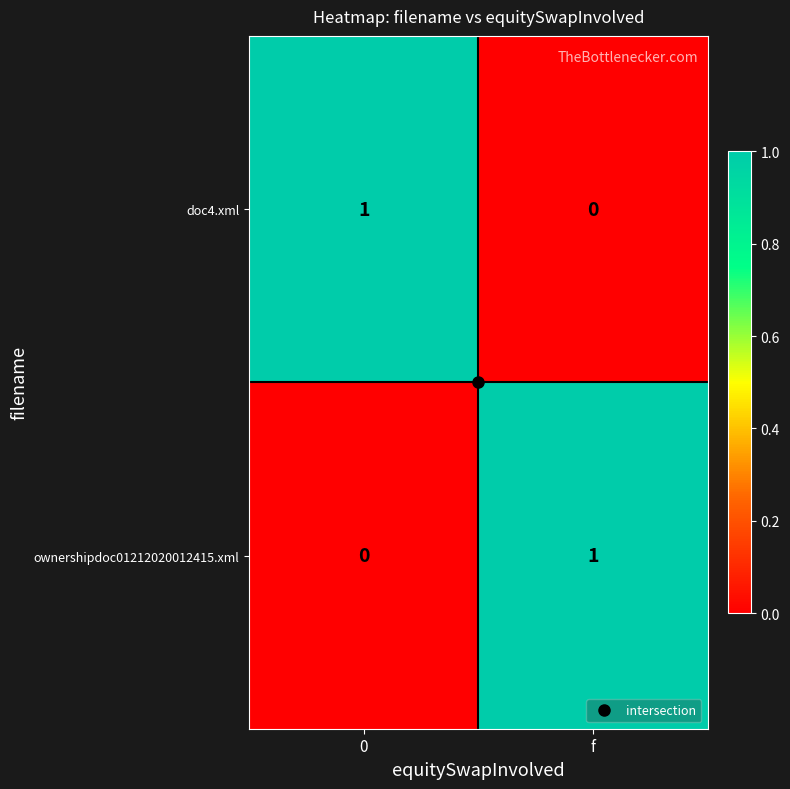

How many values in the doc4.xml series are below 1?

1